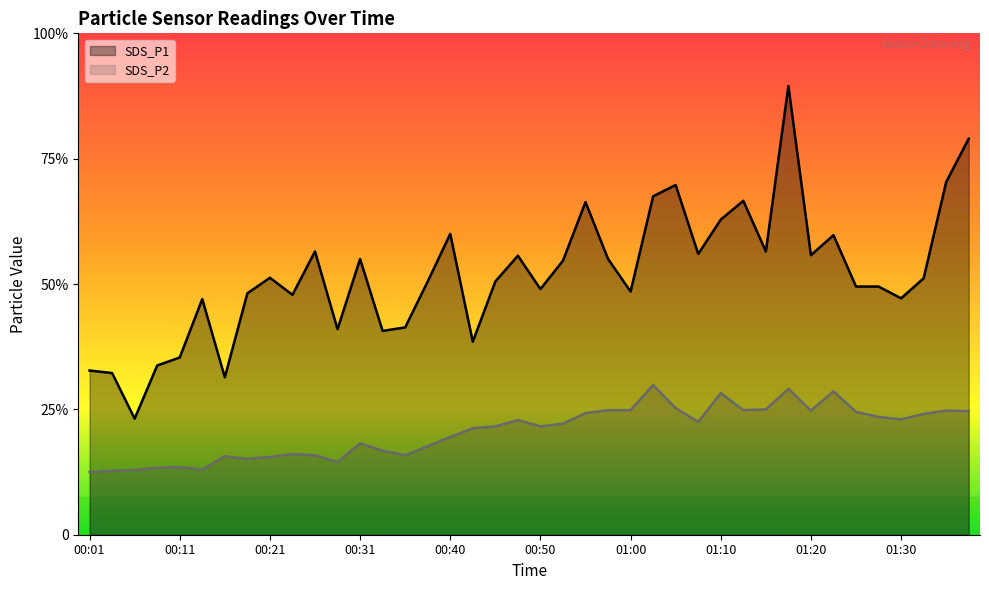

Between 00:09 and 00:26, which series saw the biggest shift?

SDS_P1